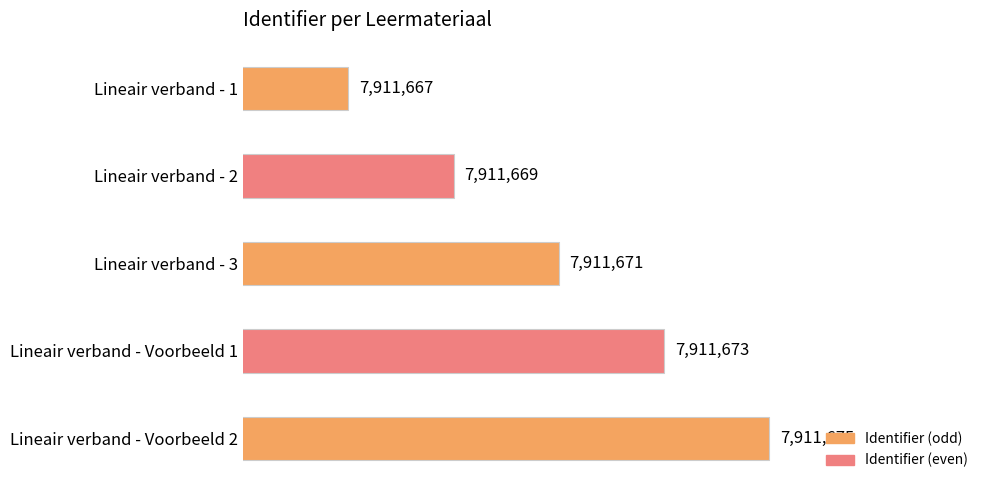

List the labels in order of value, smallest first.

Lineair verband - 1, Lineair verband - 2, Lineair verband - 3, Lineair verband - Voorbeeld 1, Lineair verband - Voorbeeld 2